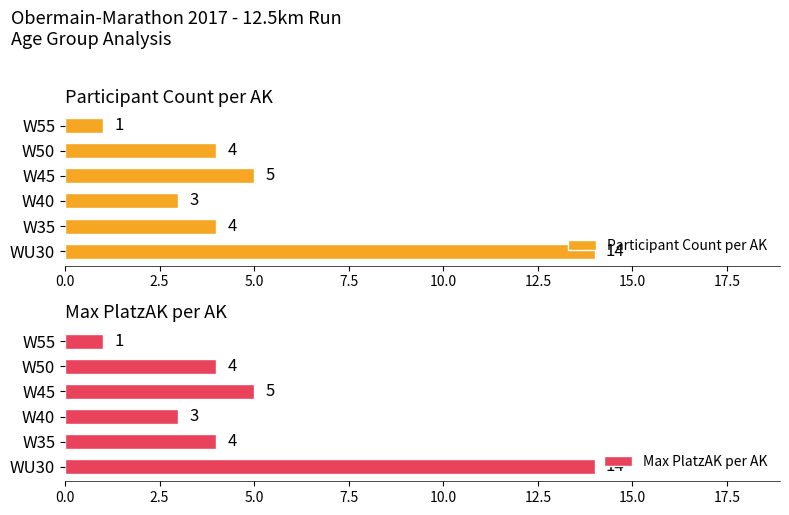

Which series has the largest range (max minus min)?

Participant Count per AK